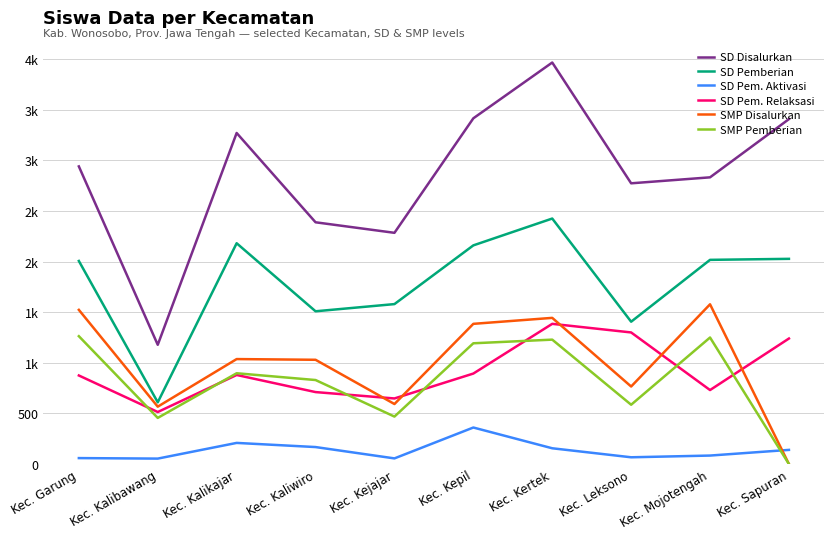

Where do SD Pem. Relaksasi and SMP Disalurkan first cross each other?

Kec. Kaliwiro and Kec. Kejajar